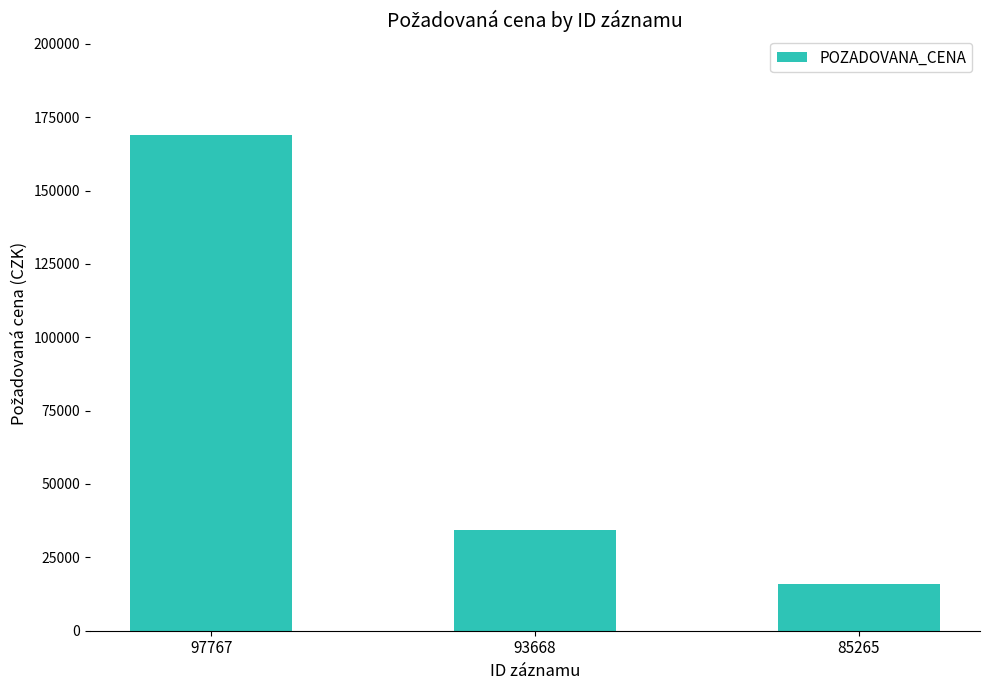

Does the chart contain any negative values?

No